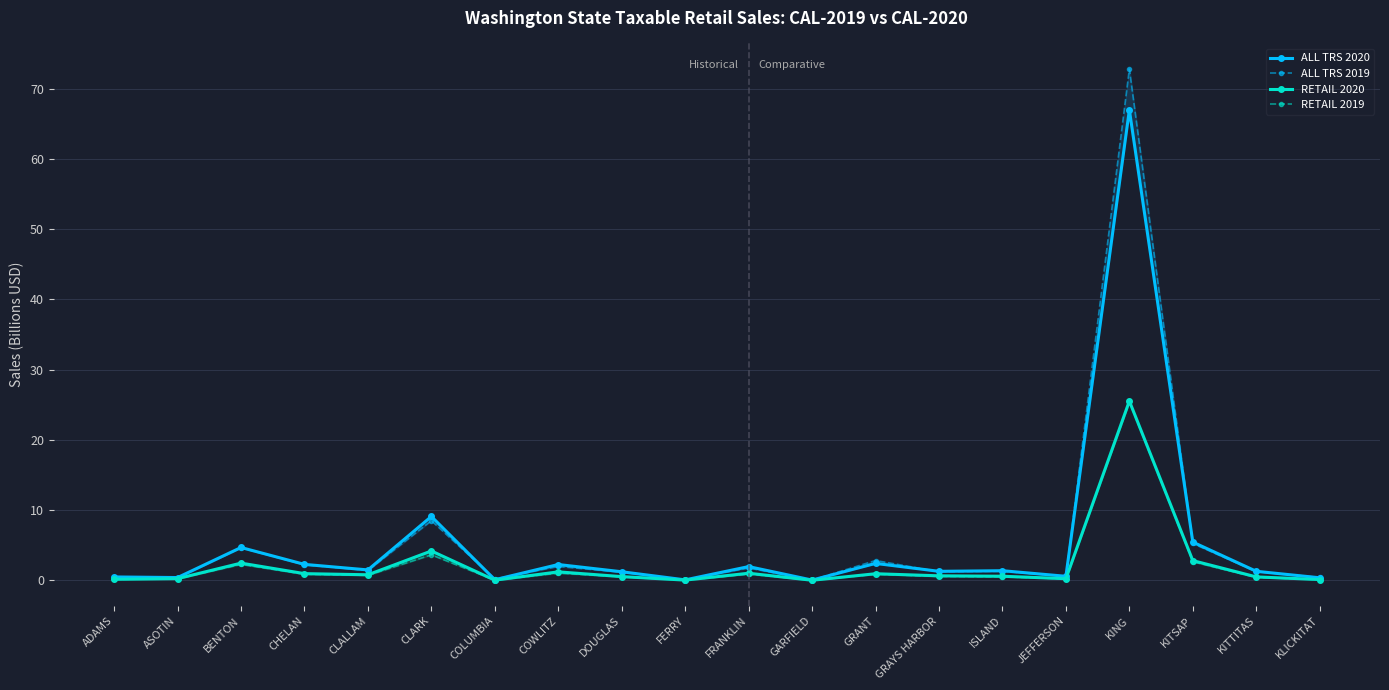

Is this an area chart (filled region under the line)?

No